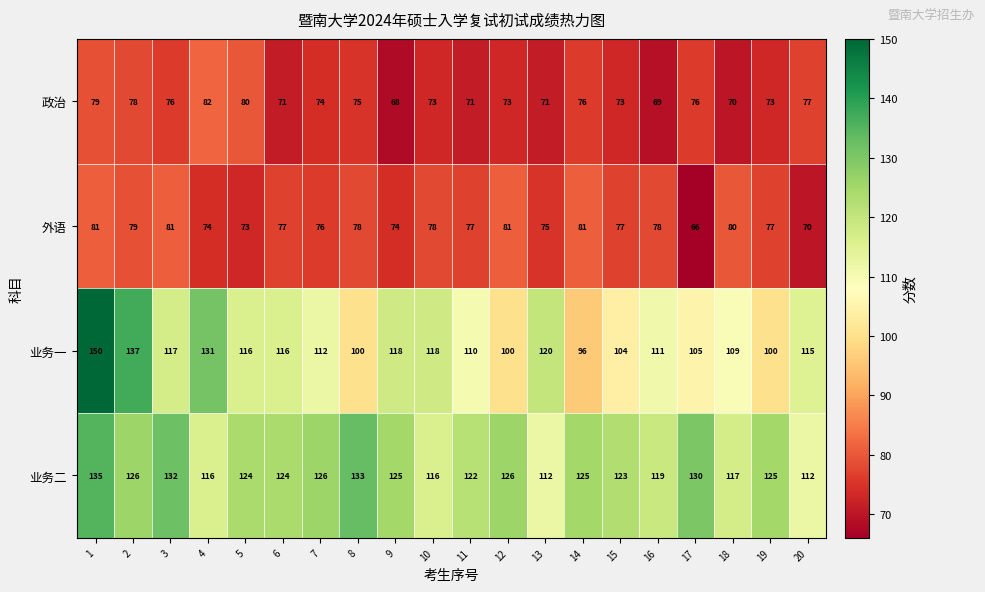

Which series changed the most between 9 and 20?

业务二